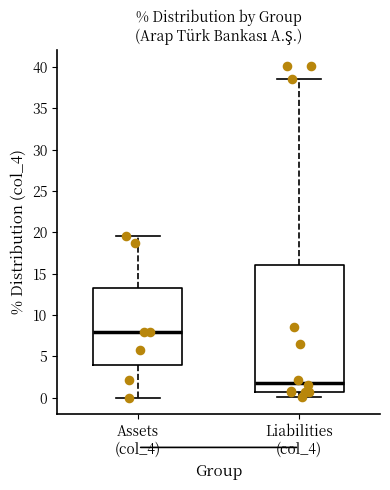

Reading left to right, read every box against the y-axis: the position of its median line, the range the box covers, and the ends of its whiskers. The values are not printed on the chart, so give them approximately, as read against the axis.

Assets (col_4): median 8.0, box 4.0 to 13.5, whiskers 0.0 to 19.5
Liabilities (col_4): median 2.0, box 0.5 to 16.0, whiskers 0.0 to 38.5